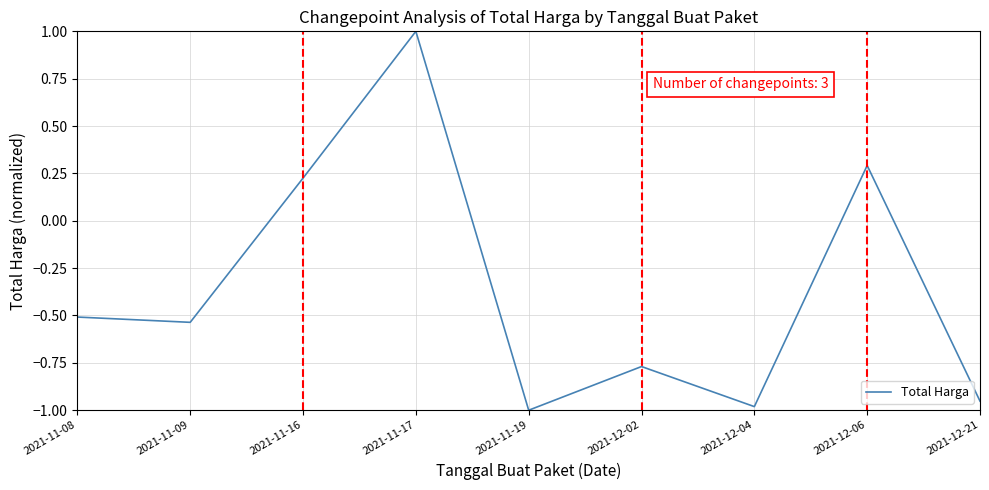

Which has a higher value, 2021-12-06 or 2021-11-17?

2021-11-17